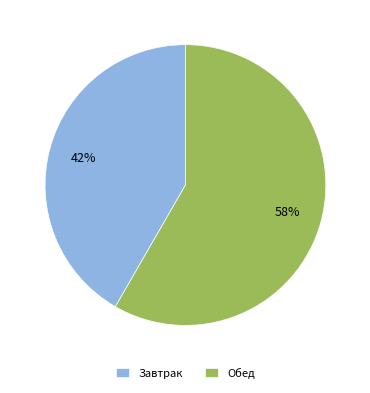

Do Обед and Завтрак together represent more than half of the pie?

Yes